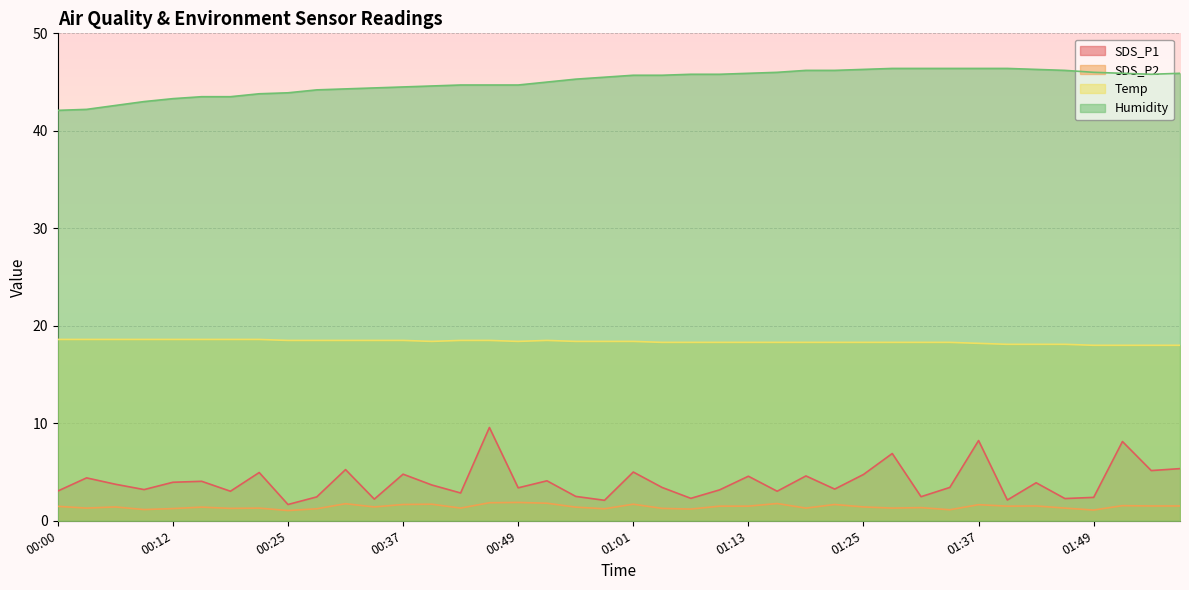

At which category does Humidity reach its first local valley?

01:55